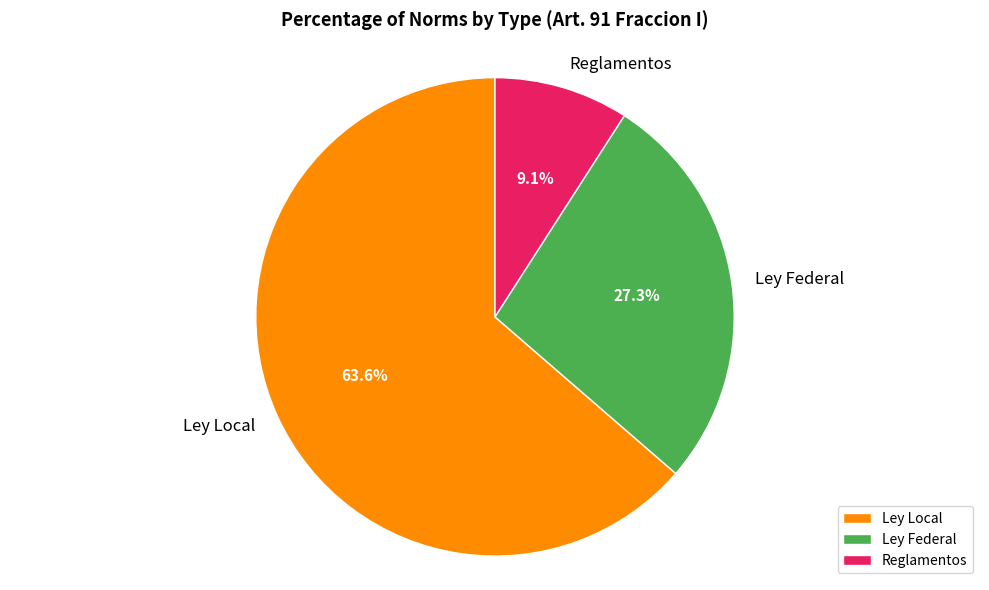

Rank the categories by value from lowest to highest.

Reglamentos, Ley Federal, Ley Local